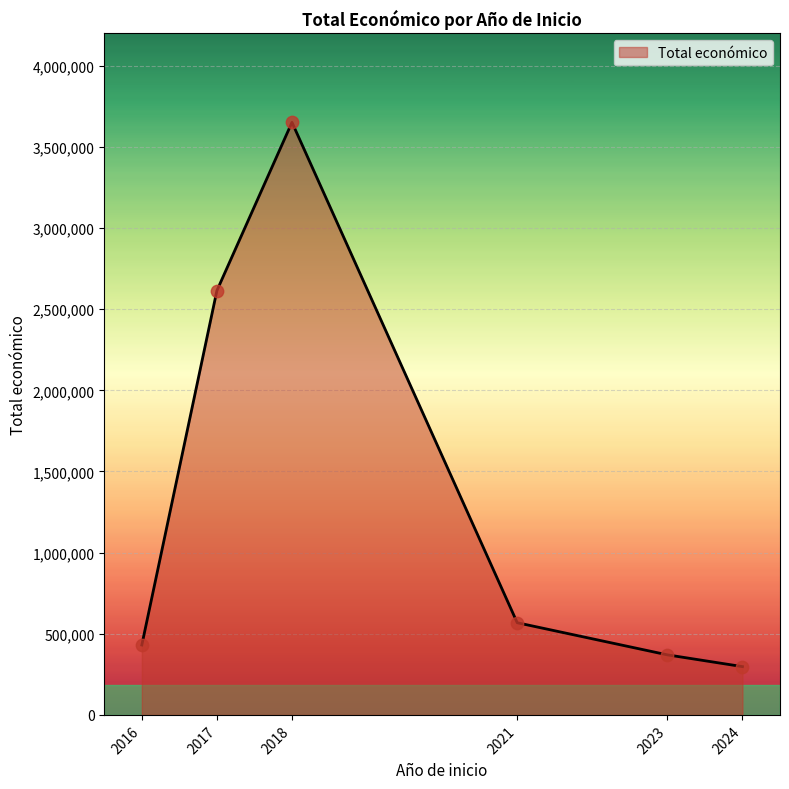

Which has a higher value, 2021 or 2018?

2018